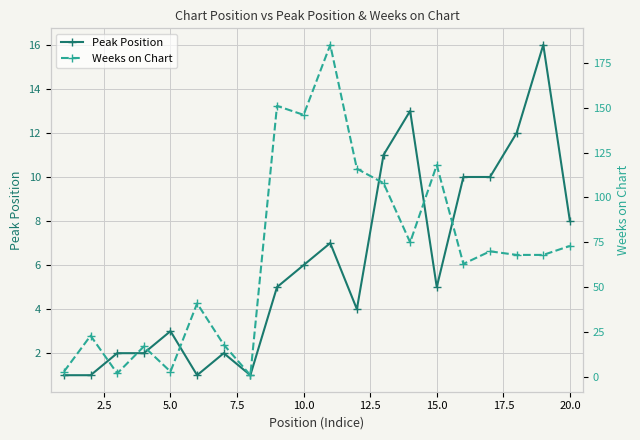

What is the value of the Weeks on Chart point at the 3rd from the left?

2